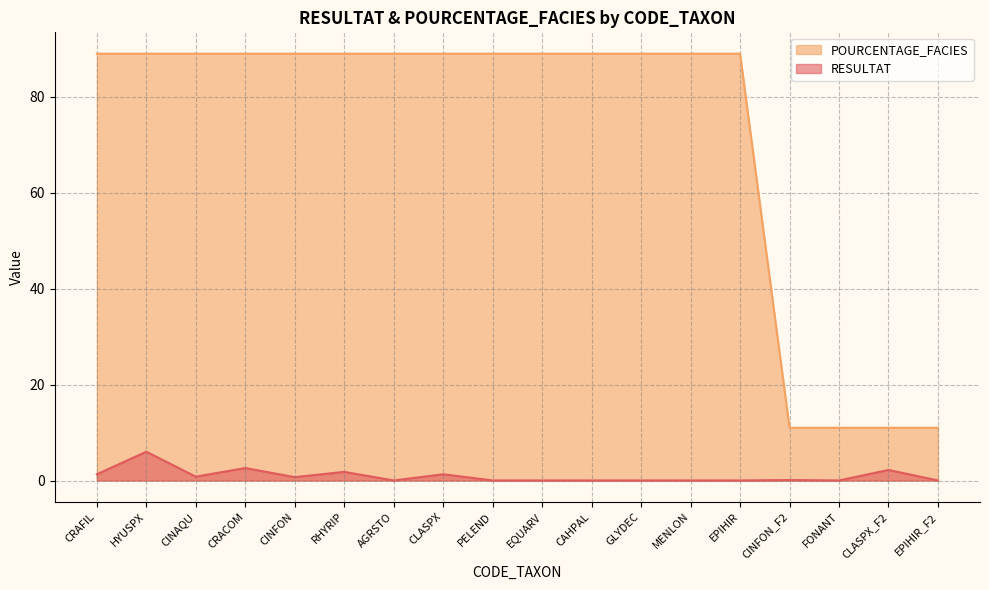

True or false: POURCENTAGE_FACIES has more than 1 points higher than both neighbors.

False